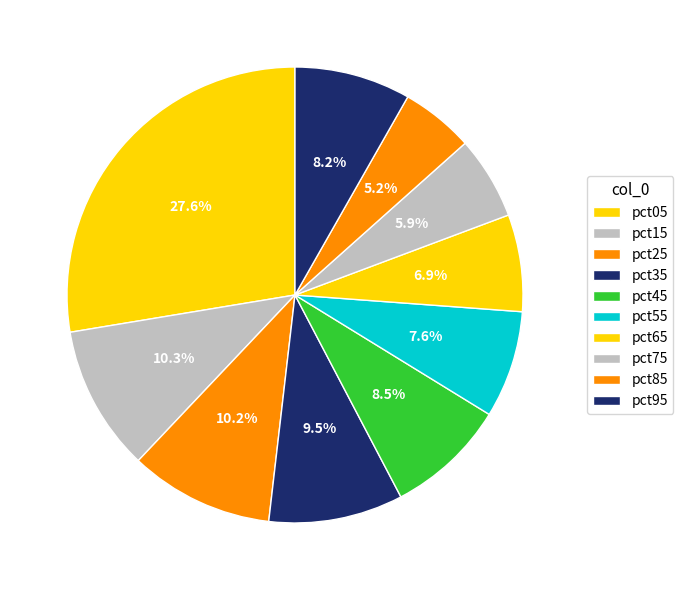

Rank the categories by value from lowest to highest.

pct85, pct75, pct65, pct55, pct95, pct45, pct35, pct25, pct15, pct05